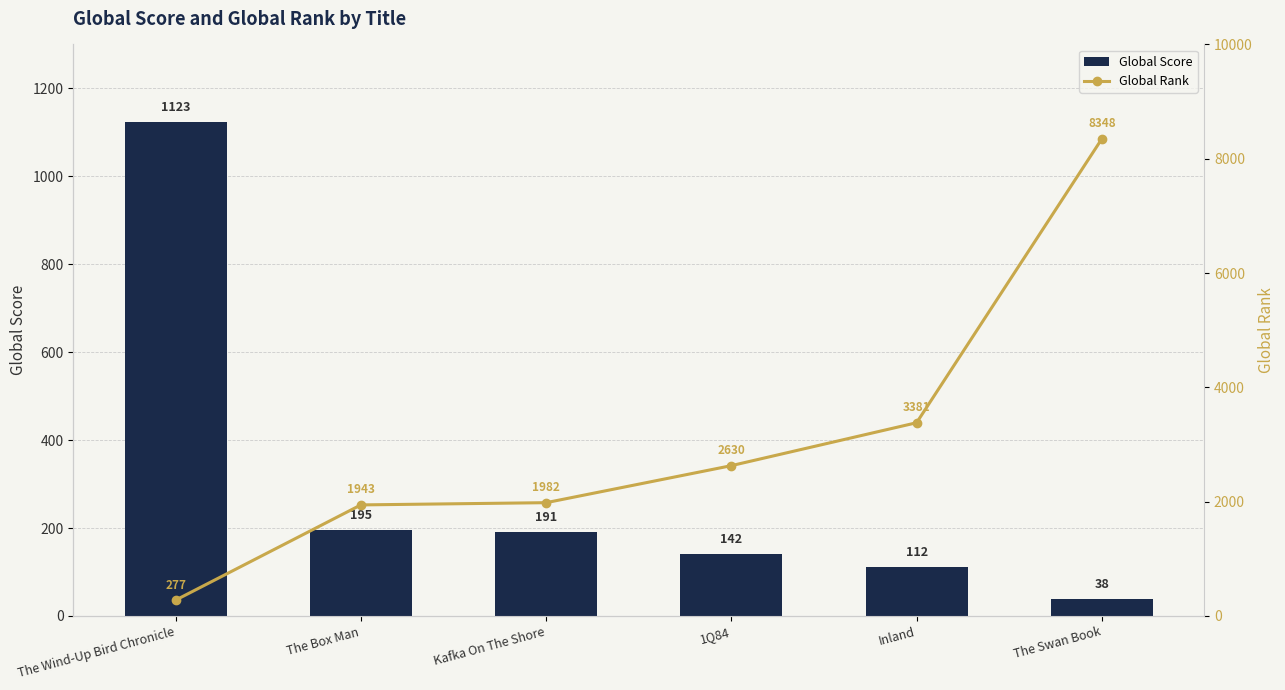

Which series has the widest spread of values?

Global Rank